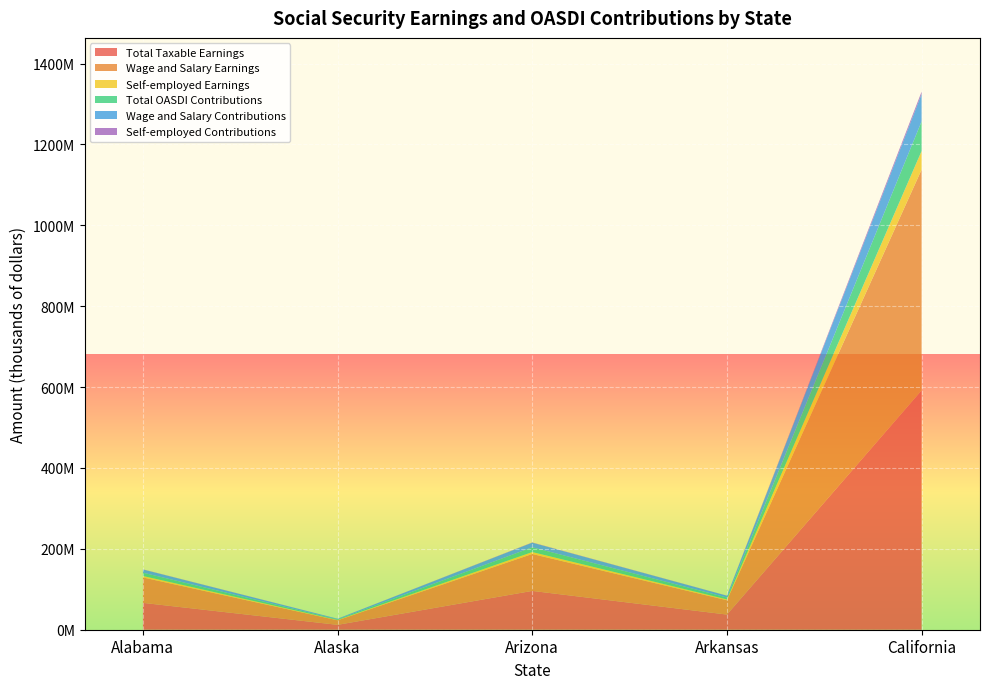

Reading left to right, what are all the values shown in this chart?

Total Taxable Earnings: 66428870	12087766	96005849	37497339	591822207
Wage and Salary Earnings: 62869350	11269478	91289188	35370616	545921944
Self-employed Earnings: 3559520	818288	4716661	2126723	45900263
Total OASDI Contributions: 8237180	1498883	11904725	4649670	73385954
Wage and Salary Contributions: 7795799	1397415	11319859	4385956	67694321
Self-employed Contributions: 441380	101468	584866	263714	5691633